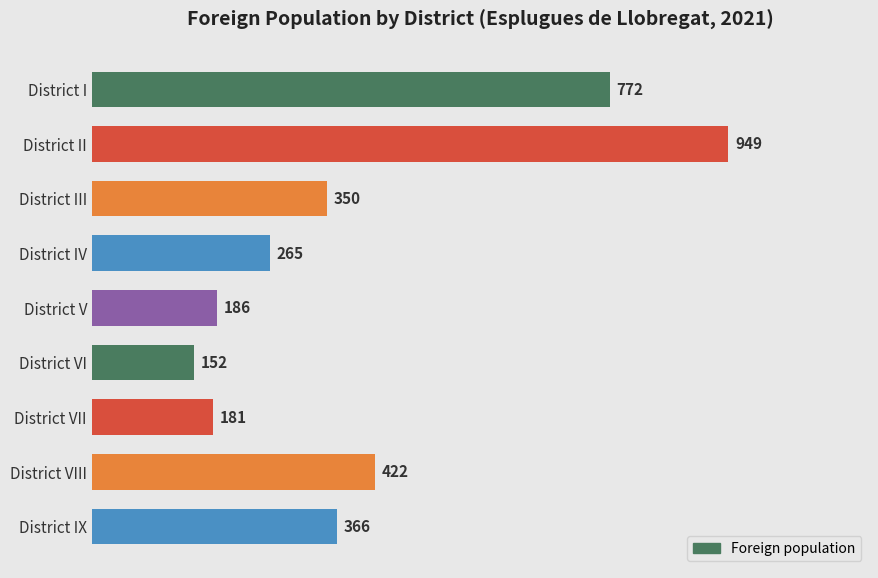

Reading top to bottom, what are all the values shown in this chart?

772	949	350	265	186	152	181	422	366